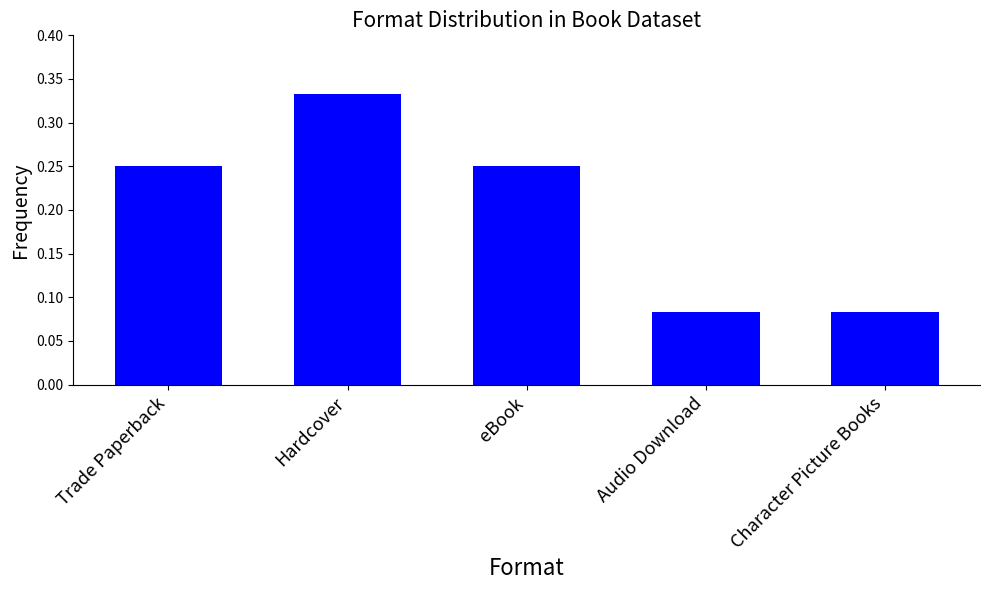

Between Trade Paperback and Hardcover, which is larger?

Hardcover